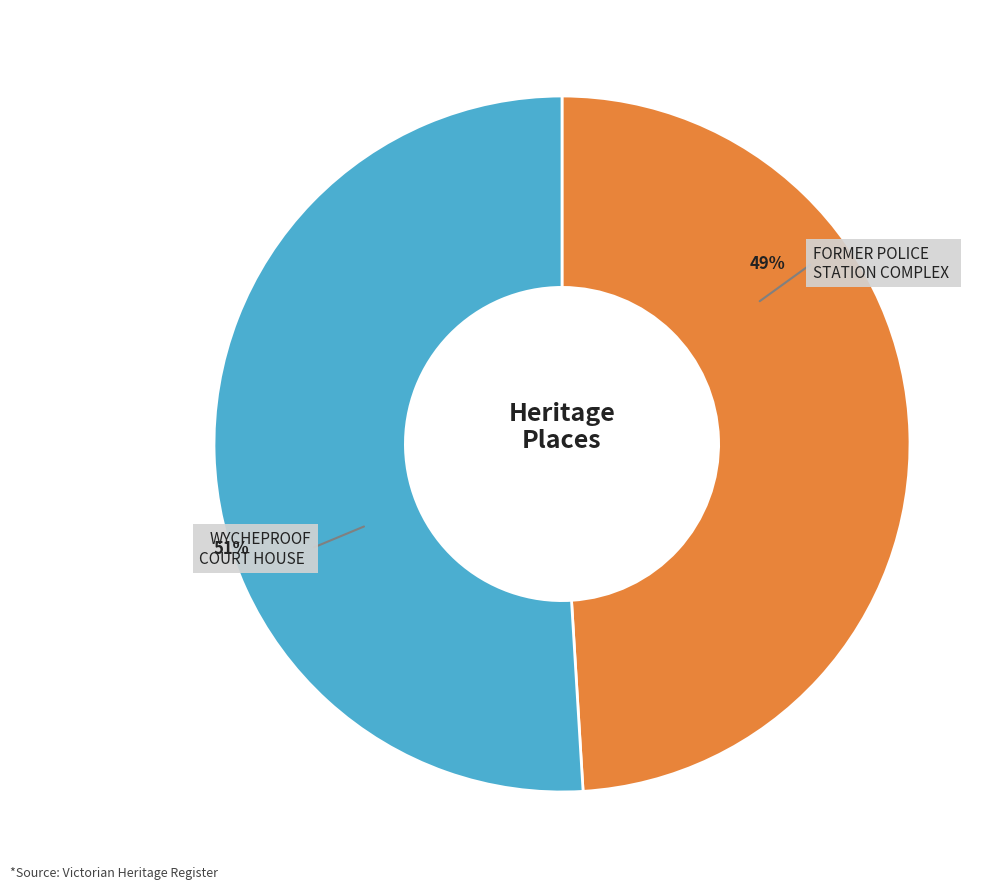

Does any single category account for the majority?

Yes